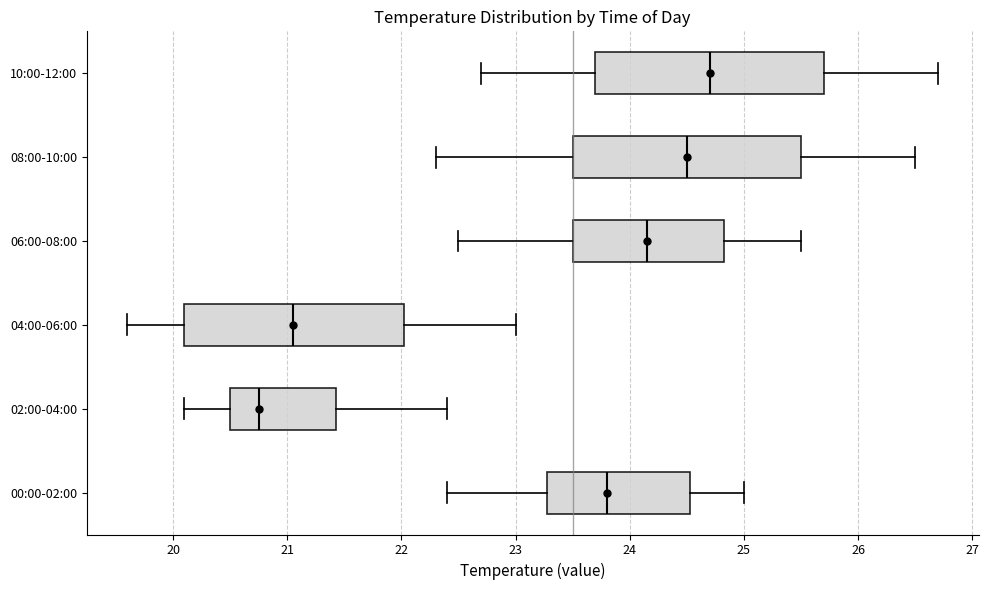

Reading bottom to top, read every box against the x-axis: the position of its median line, the range the box covers, and the ends of its whiskers. The values are not printed on the chart, so give them approximately, as read against the axis.

00:00-02:00: median 23.8, box 23.3 to 24.5, whiskers 22.4 to 25.0
02:00-04:00: median 20.8, box 20.5 to 21.4, whiskers 20.1 to 22.4
04:00-06:00: median 21.1, box 20.1 to 22.0, whiskers 19.6 to 23.0
06:00-08:00: median 24.2, box 23.5 to 24.8, whiskers 22.5 to 25.5
08:00-10:00: median 24.5, box 23.5 to 25.5, whiskers 22.3 to 26.5
10:00-12:00: median 24.7, box 23.7 to 25.7, whiskers 22.7 to 26.7